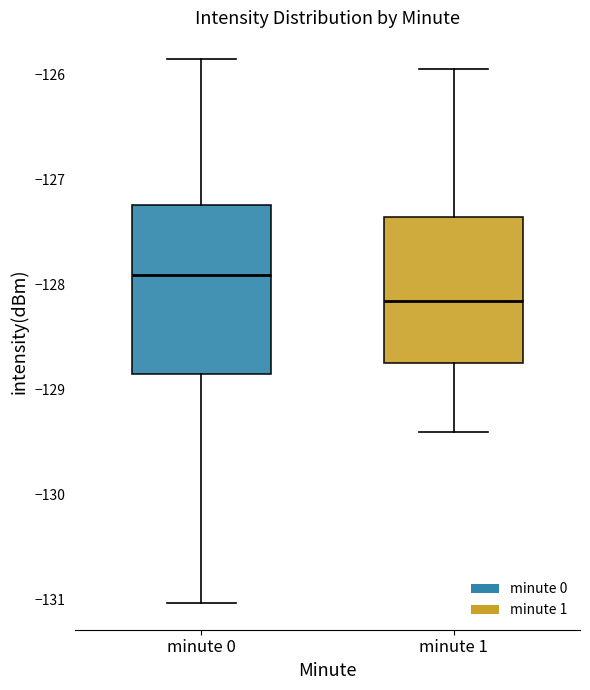

Which box is the tallest, from its lower edge to its upper edge?

minute 0